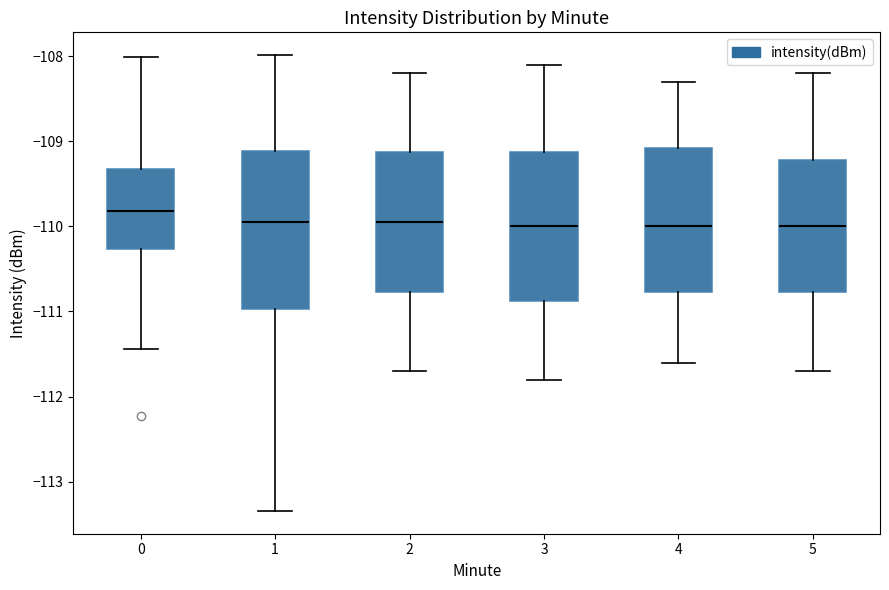

Which box's median line is the highest?

0